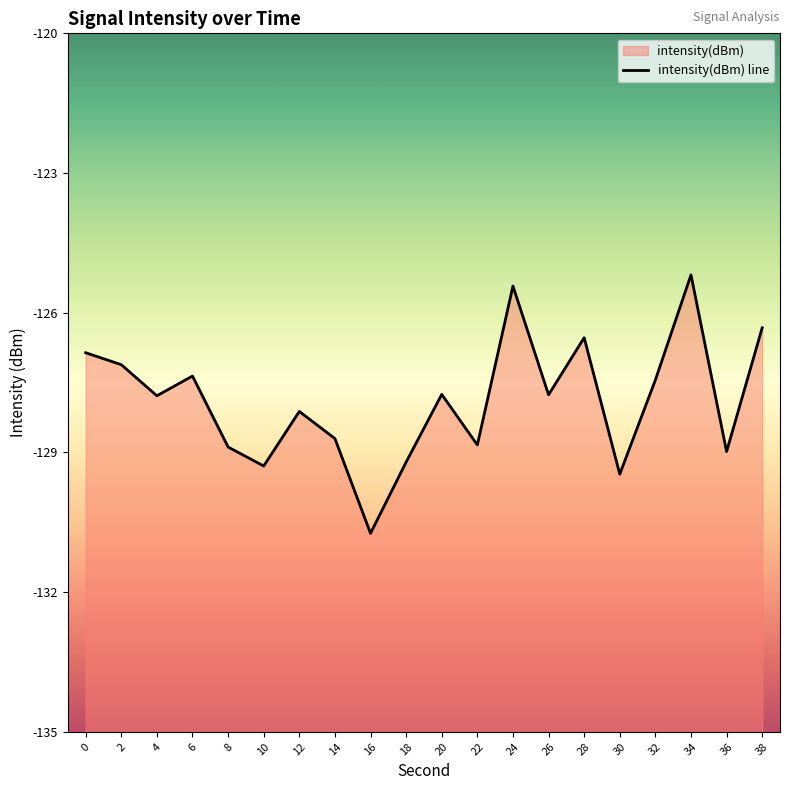

Count the number of values greater than -127.

5